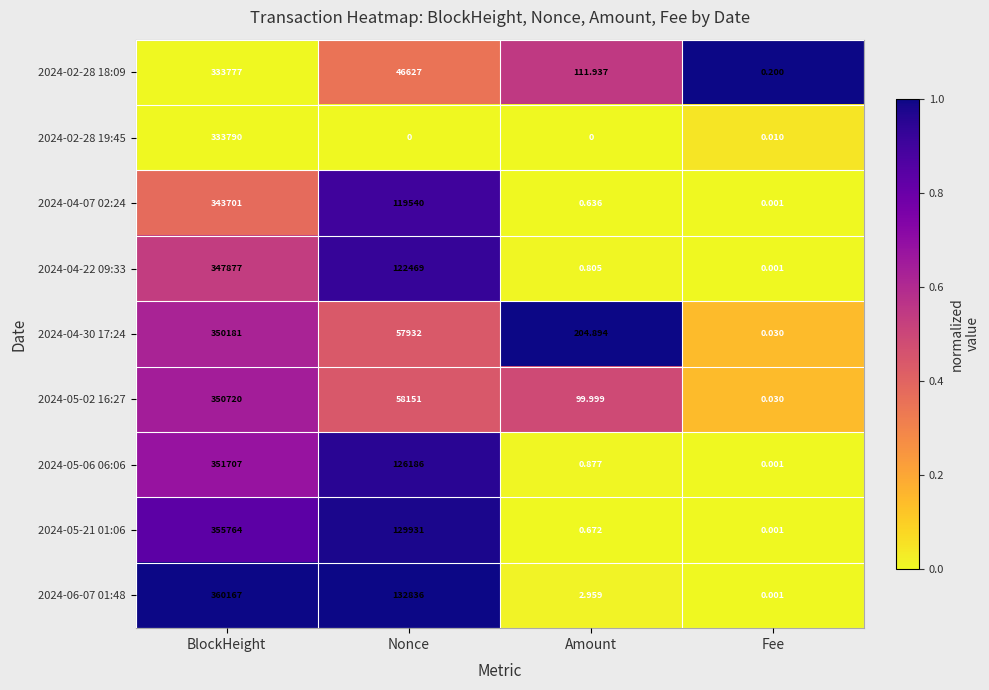

Which category has the highest value across all series?

BlockHeight